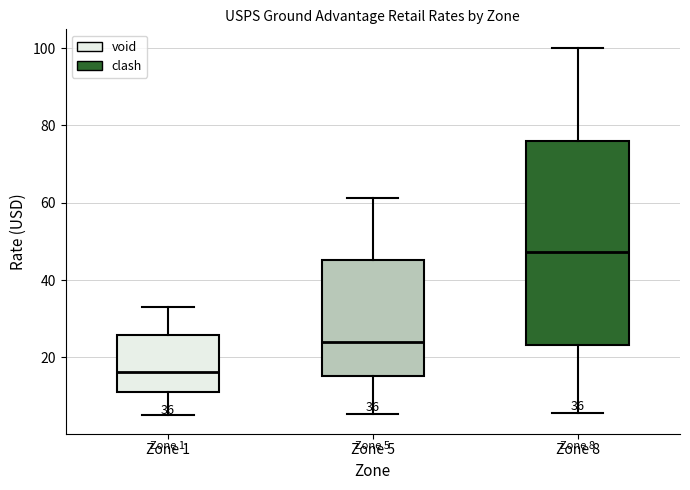

Comparing the boxes themselves (not the whiskers), which one is the tallest?

Zone 8